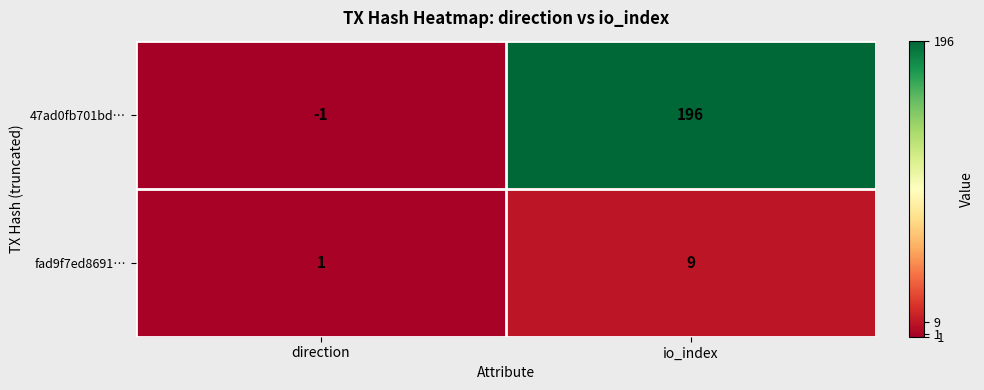

What is the spread (max minus min) of values at io_index?

187